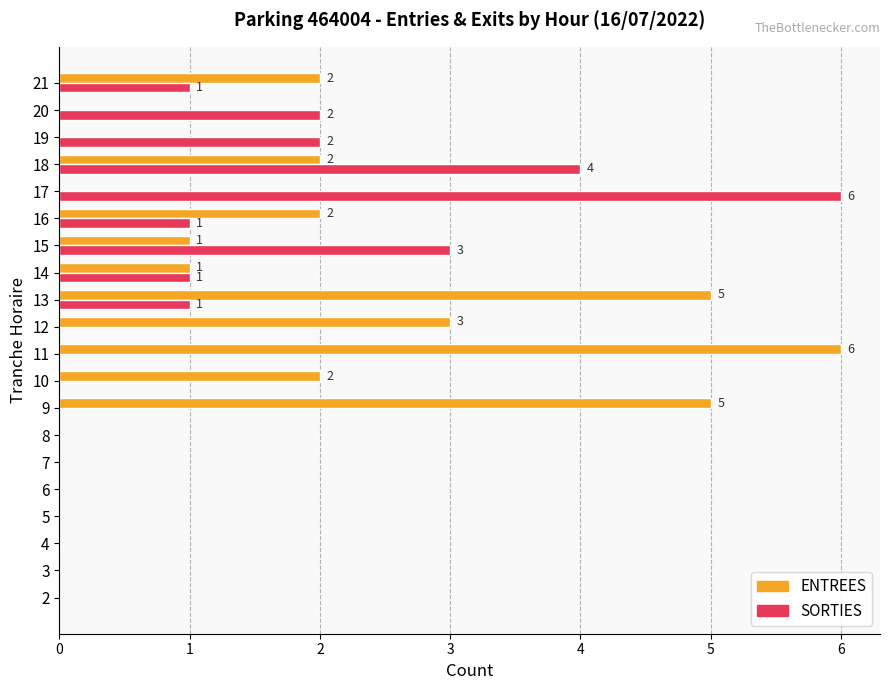

The ENTREES series shows 3 at 7. True or false?

False